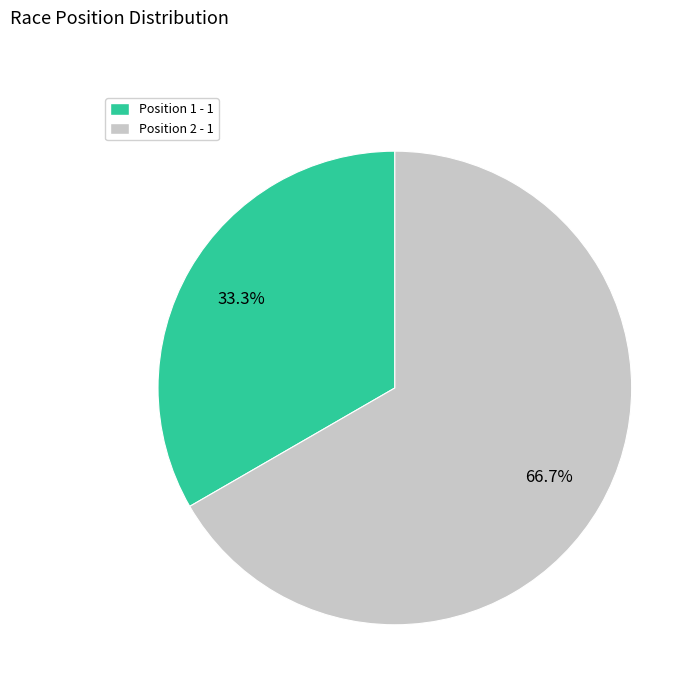

Combined, do Position 2 - 1 and Position 1 - 1 account for over 50%?

Yes